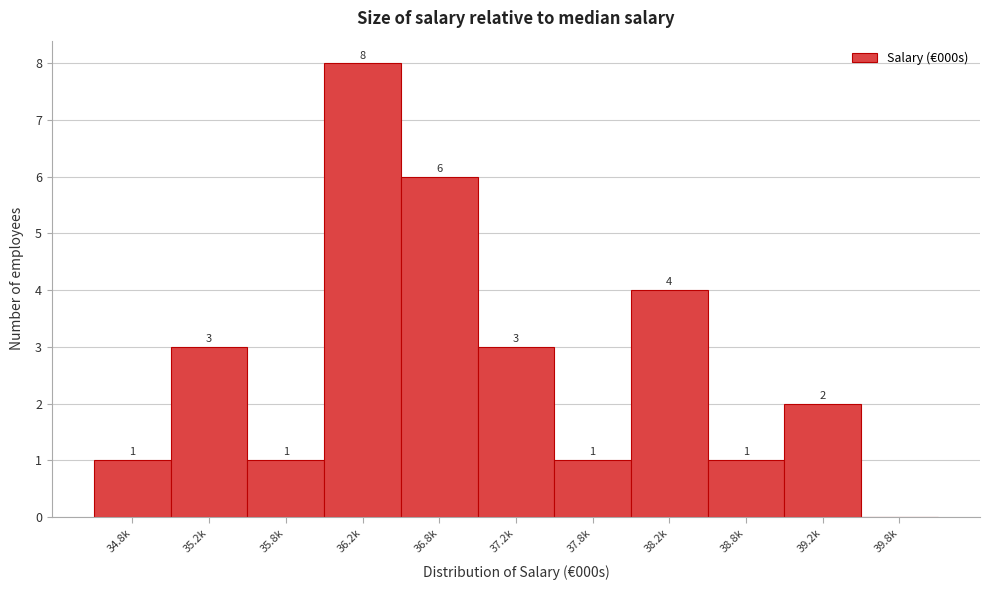

Reading right to left, list all the values displayed in this chart.

39.8k=0	39.2k=2	38.8k=1	38.2k=4	37.8k=1	37.2k=3	36.8k=6	36.2k=8	35.8k=1	35.2k=3	34.8k=1